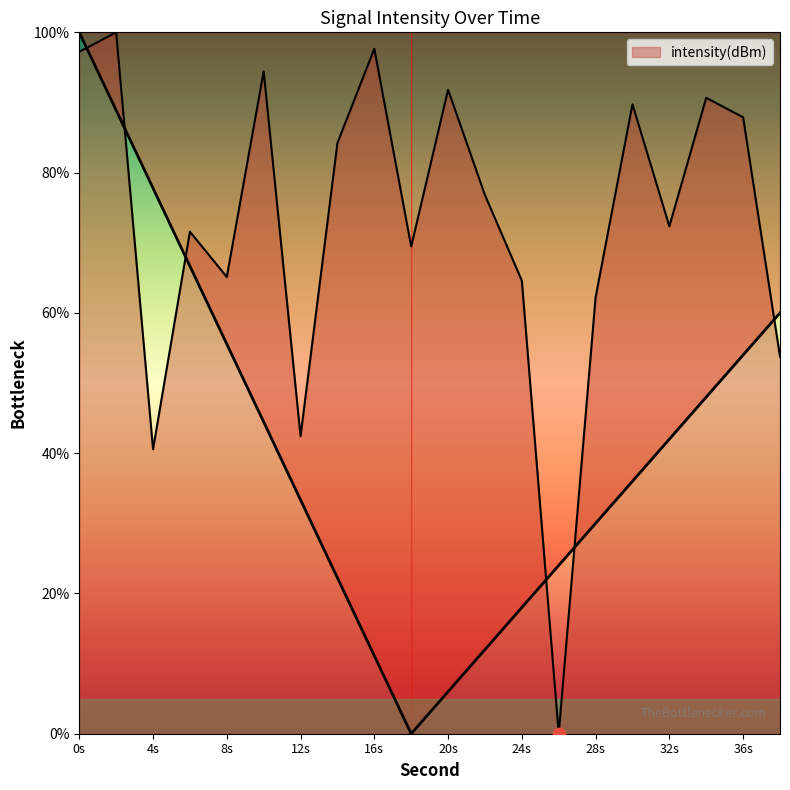

Between 30 and 28, which is larger?

30